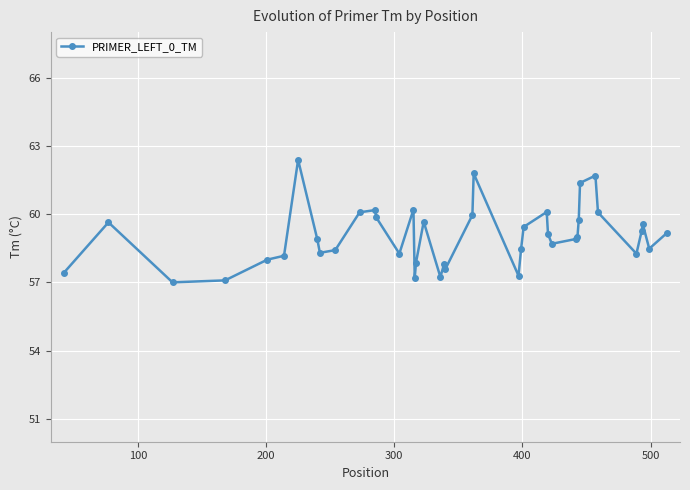

True or false: there are more than 2 points higher than both neighbors.

True